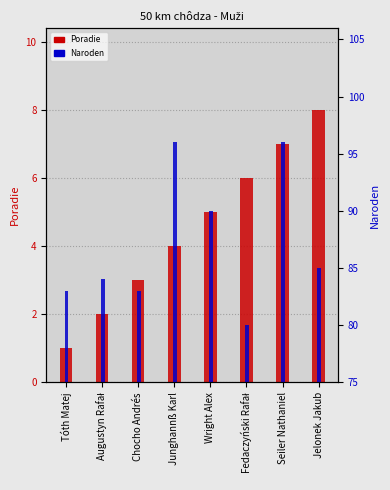

Which category has the highest value across all series?

Junghannß Karl